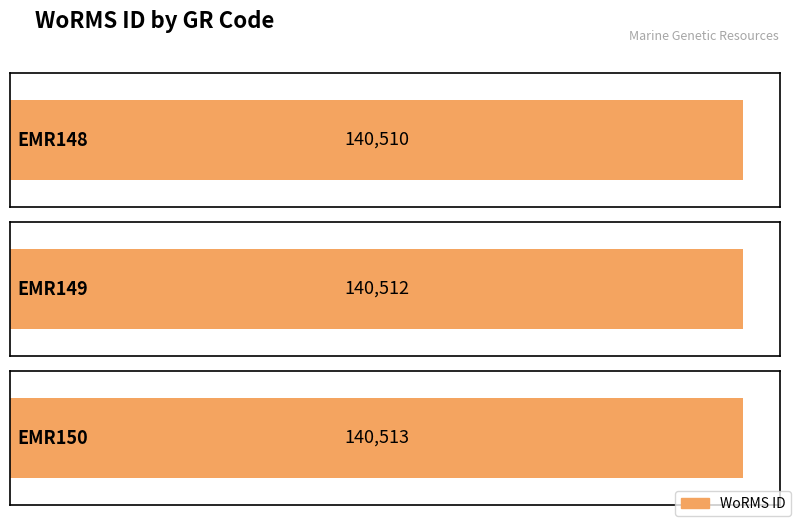

How many values are between 140510 and 140513?

3